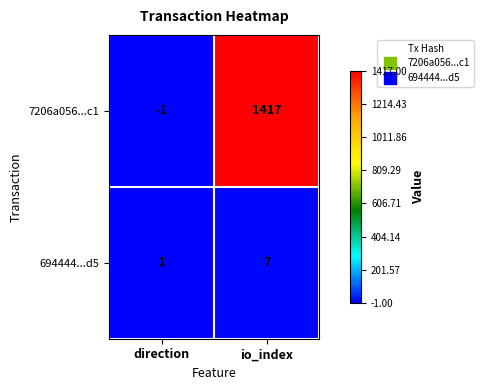

True or false: 694444...d5 has a value of 0 at direction.

False